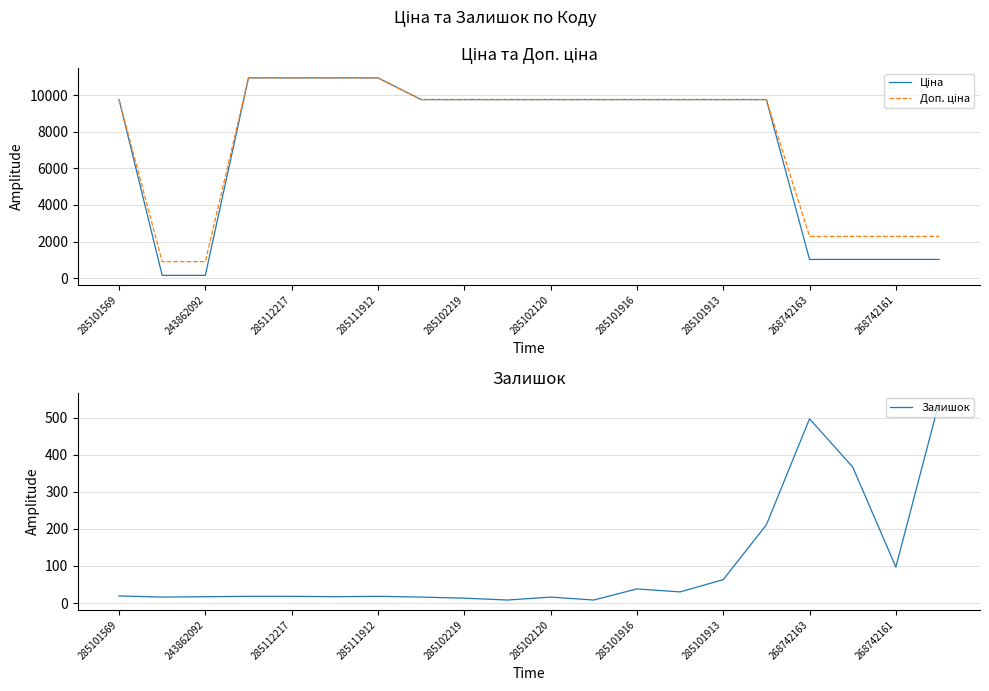

Which series has the largest total across all categories?

Доп. ціна